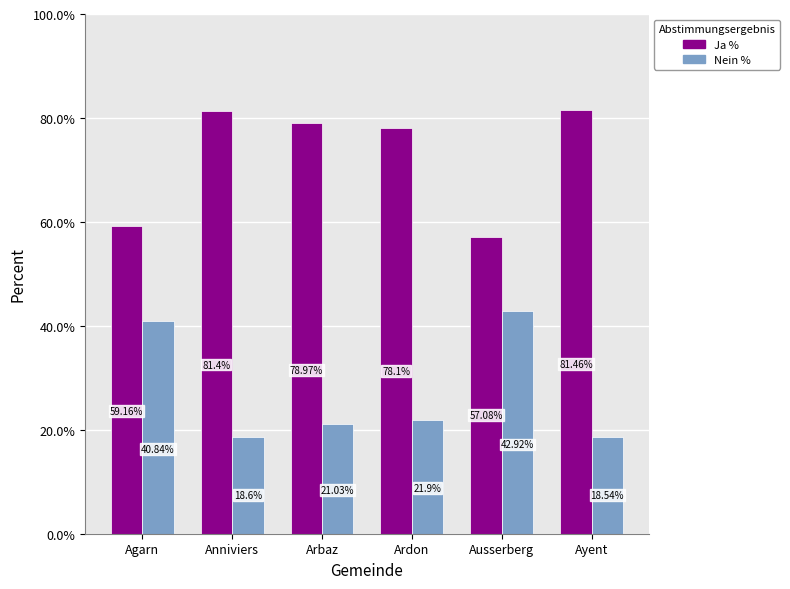

Are the bars horizontal?

No